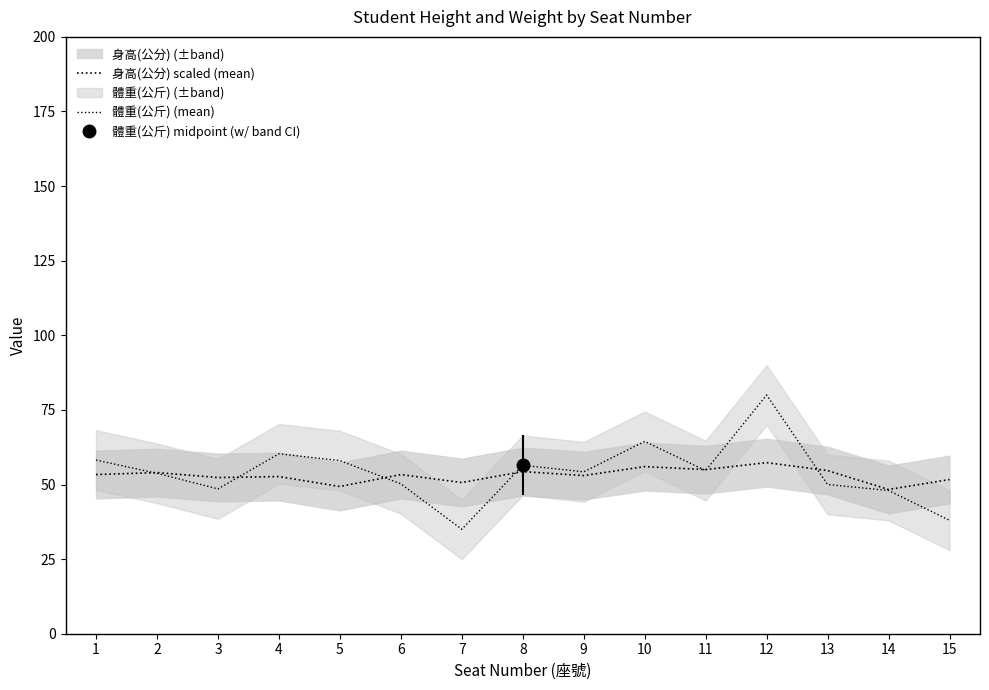

What is the maximum value shown in the chart?

80.0